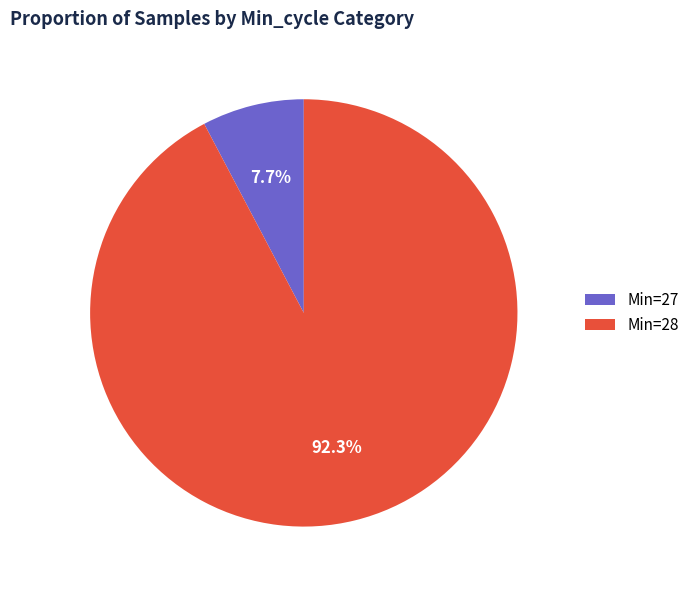

Combined, what portion of the pie is Min=28 and Min=27?

100.0%